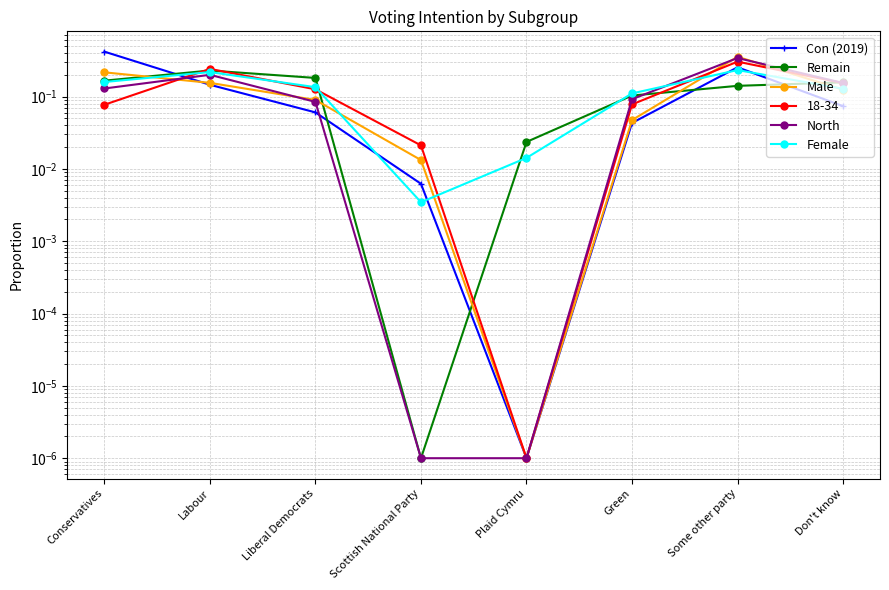

Which series has the widest spread of values?

Con (2019)